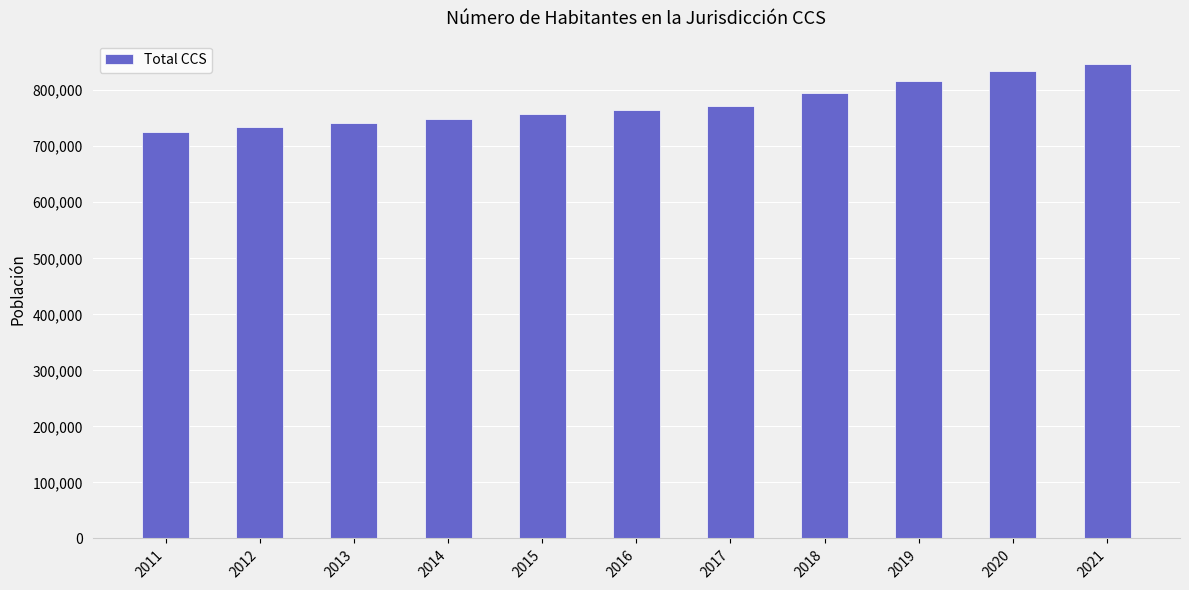

True or false: the data shows 1389031 at 2018.

False